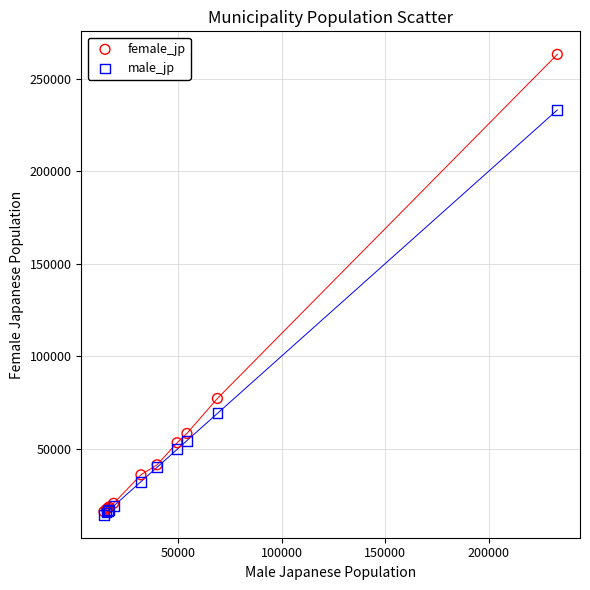

What are all the series names shown in the legend?

female_jp, male_jp